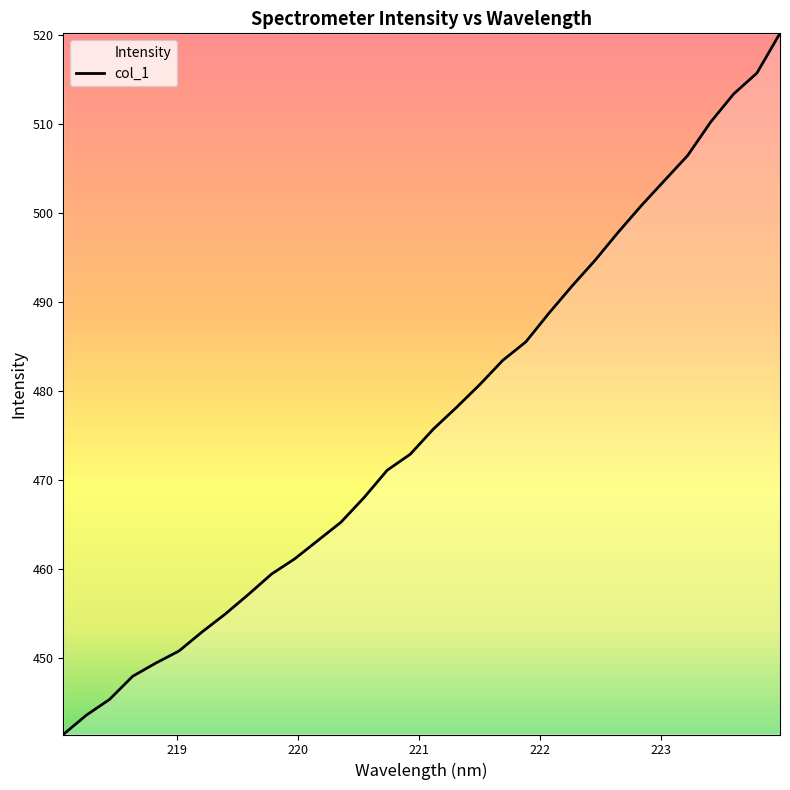

What is the minimum value shown in the chart?

441.4